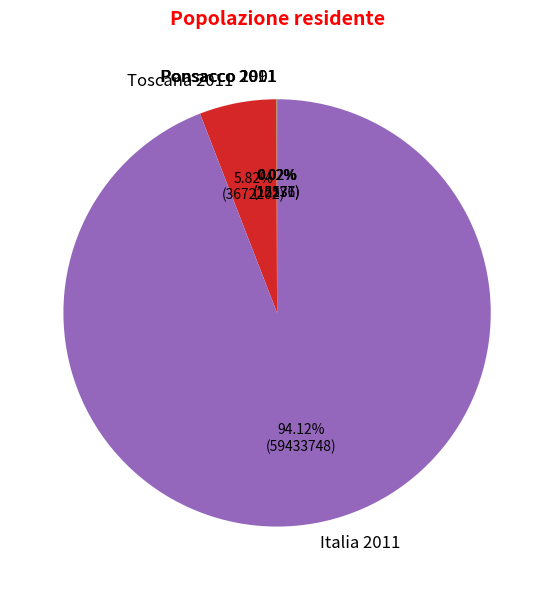

Which has a higher value, Toscana 2011 or Italia 2011?

Italia 2011